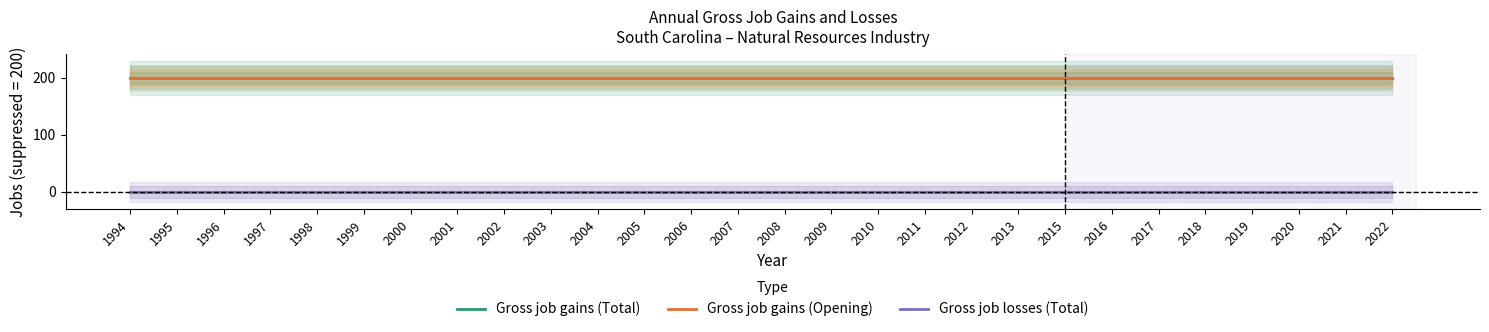

The Gross job losses (Total) series shows 0 at 1998. True or false?

True